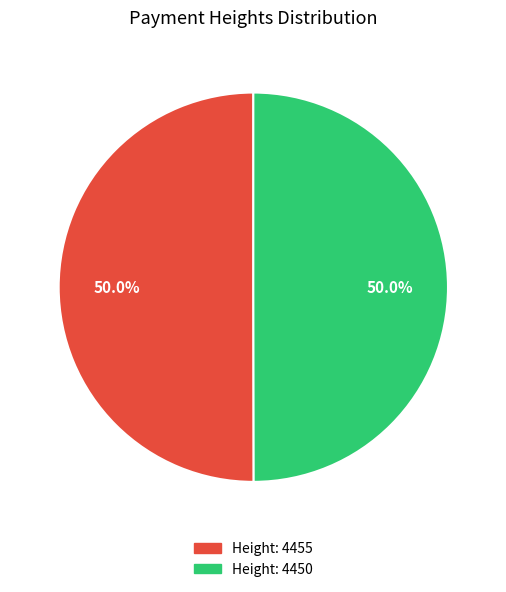

To the nearest percent, what portion does Height: 4450 represent?

50%